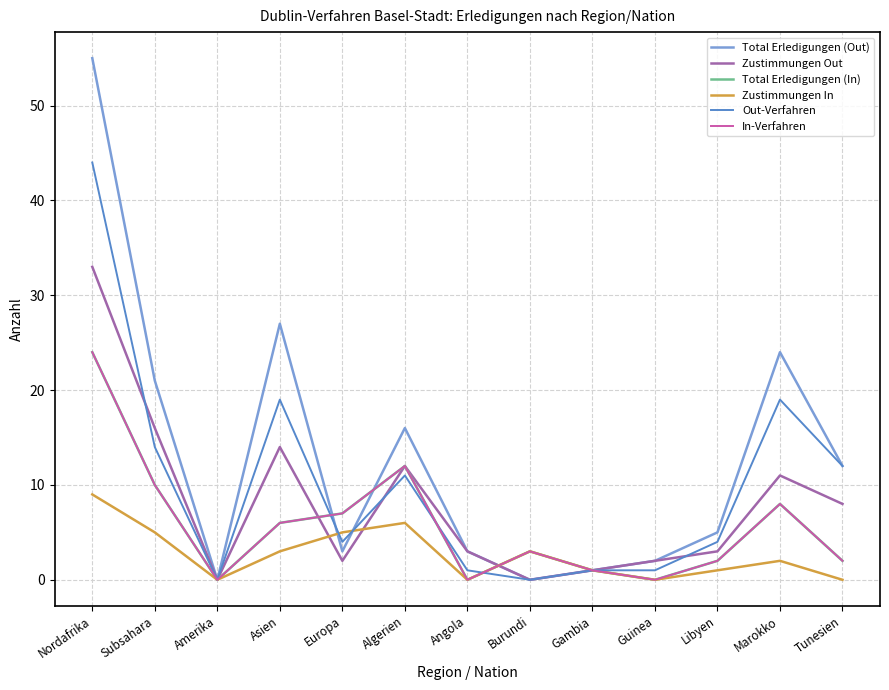

Does the chart have visible grid lines?

Yes